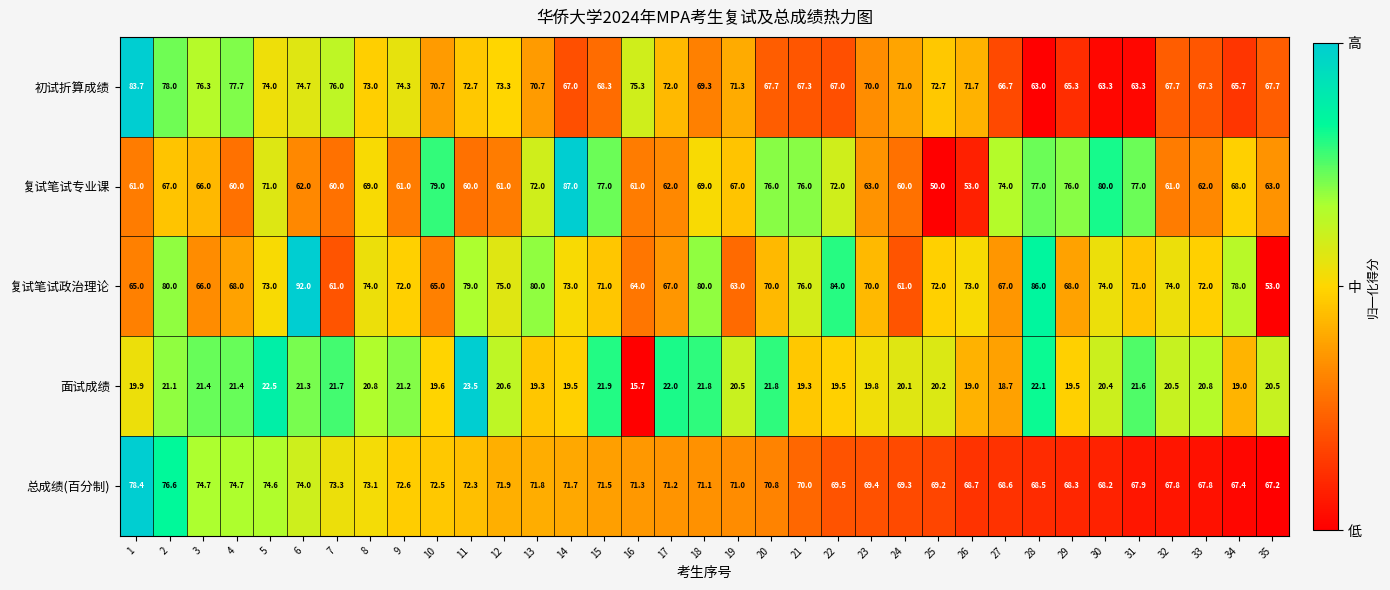

Between 21 and 23, which series saw the biggest shift?

复试笔试专业课